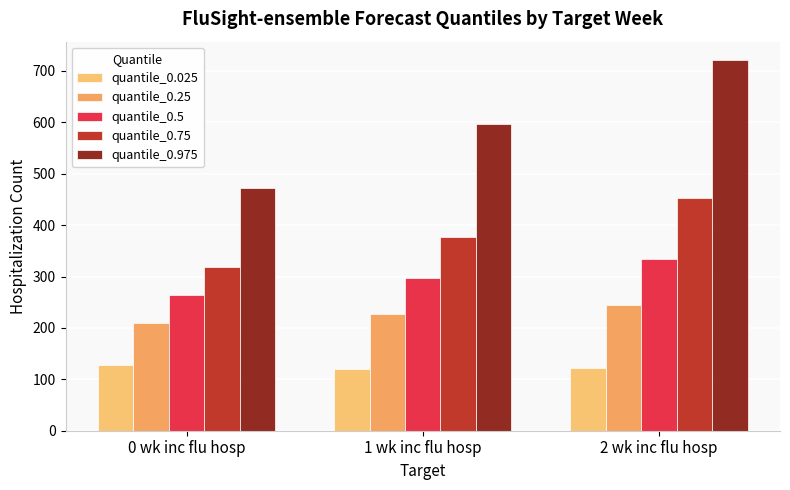

Is it true that quantile_0.25 equals 227 at 1 wk inc flu hosp?

True